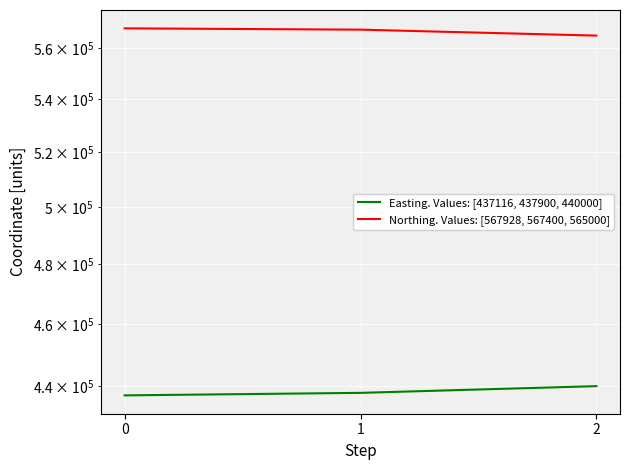

Where is Easting. Values: [437116, 437900, 440000] nearest to the value 438558?

1